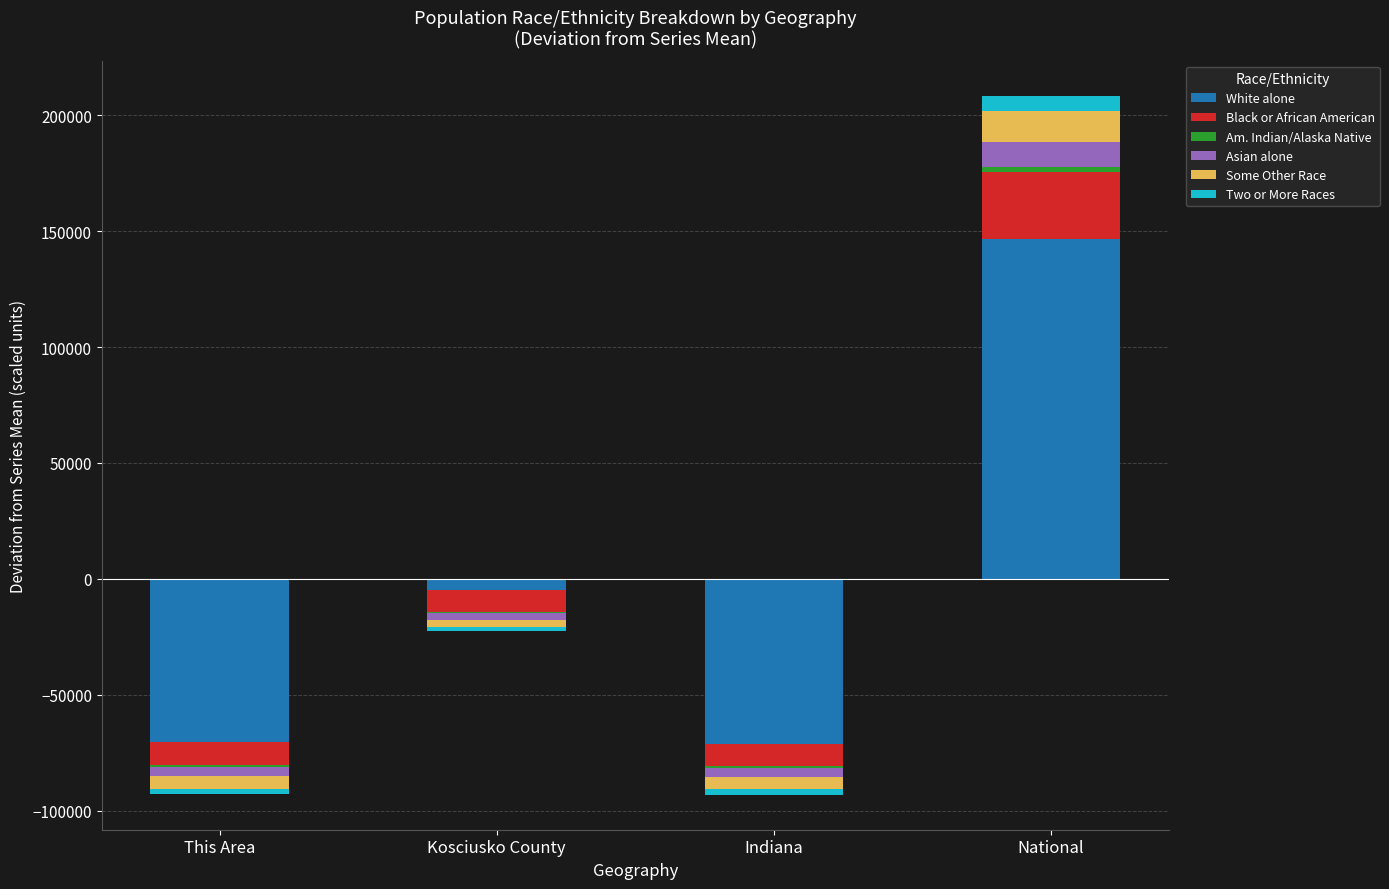

Between Indiana and National, which series saw the biggest shift?

White alone